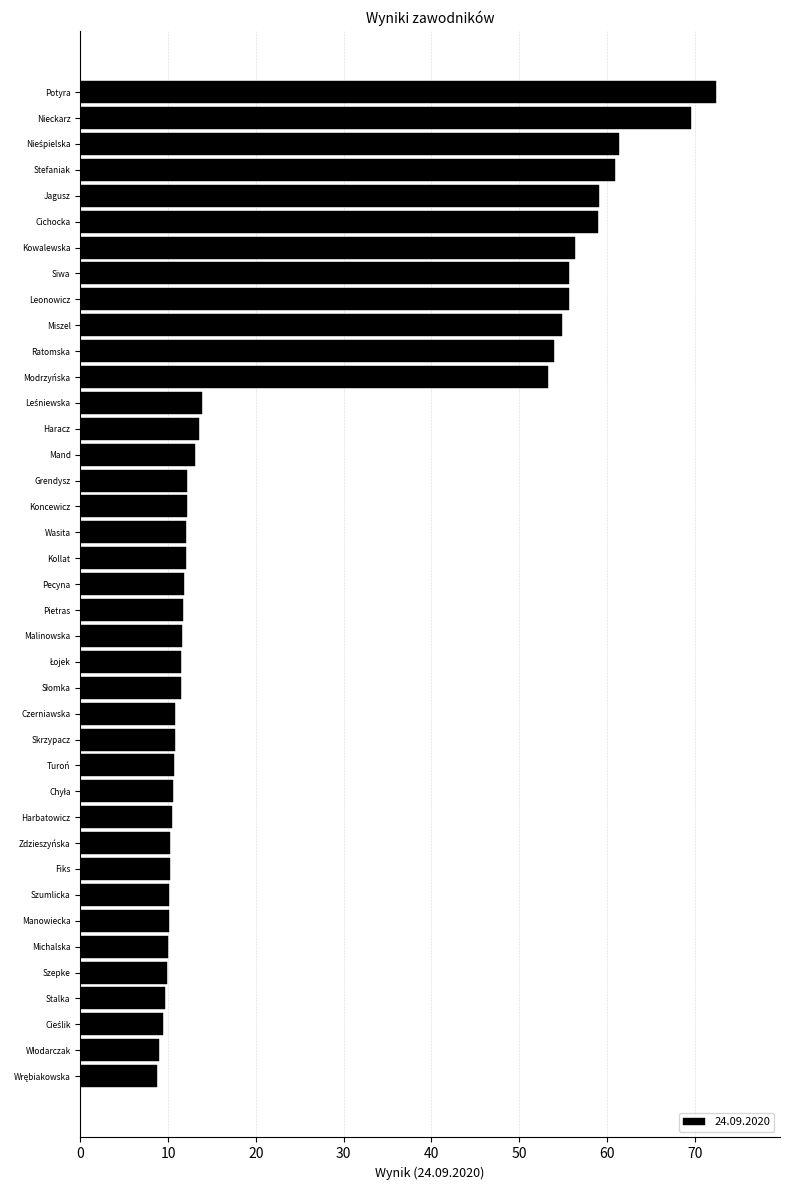

What is the label of the 32nd bar from the top?

Szumlicka